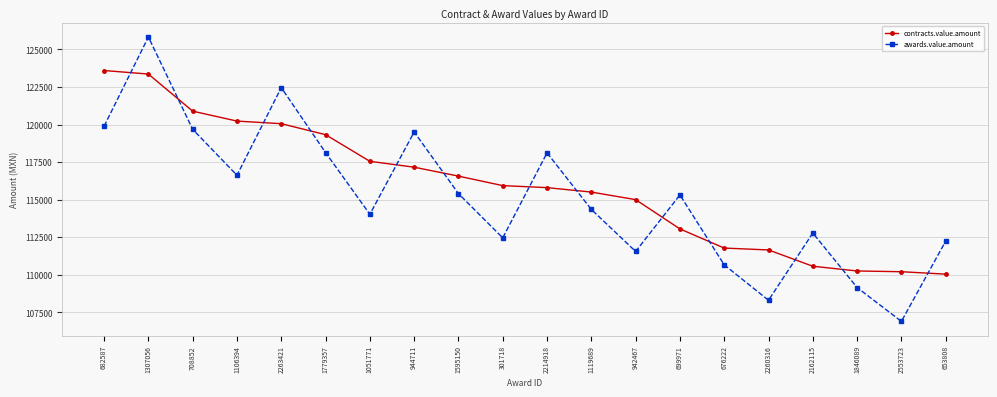

True or false: awards.value.amount has a value of 85755.6 at 1307056.

False